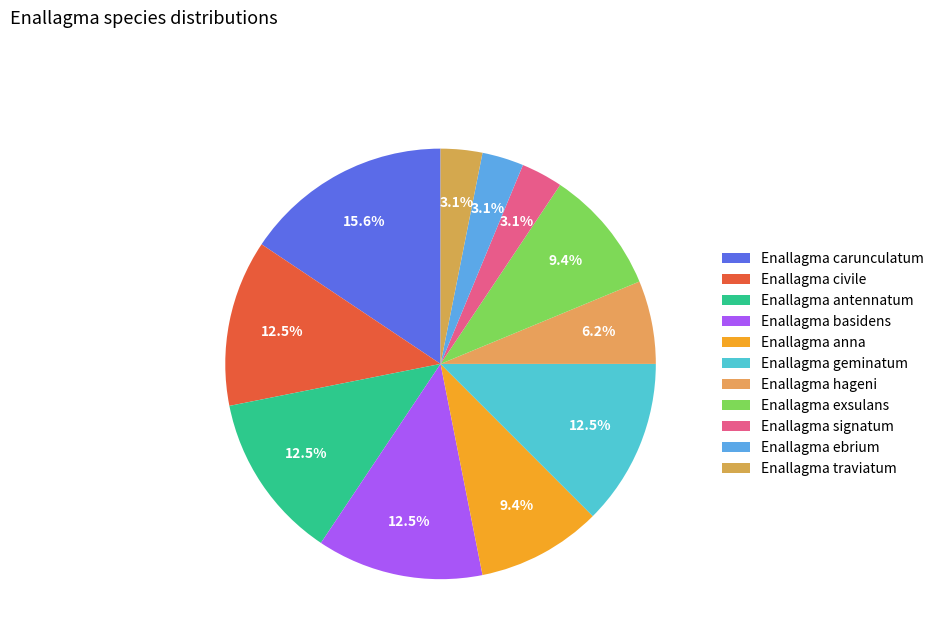

How many segments does this pie chart have?

11